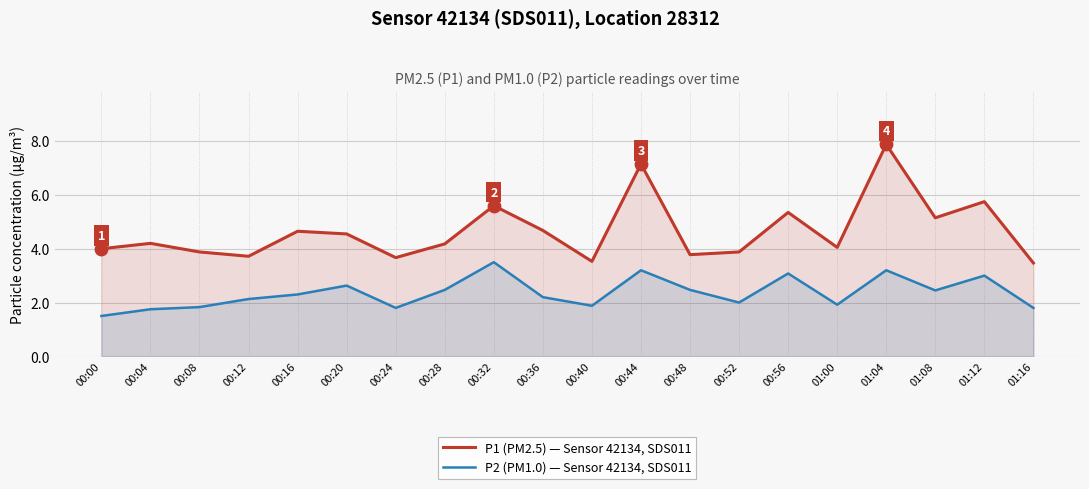

Which series has the largest Y range (max minus min)?

P1 (PM2.5) — Sensor 42134, SDS011